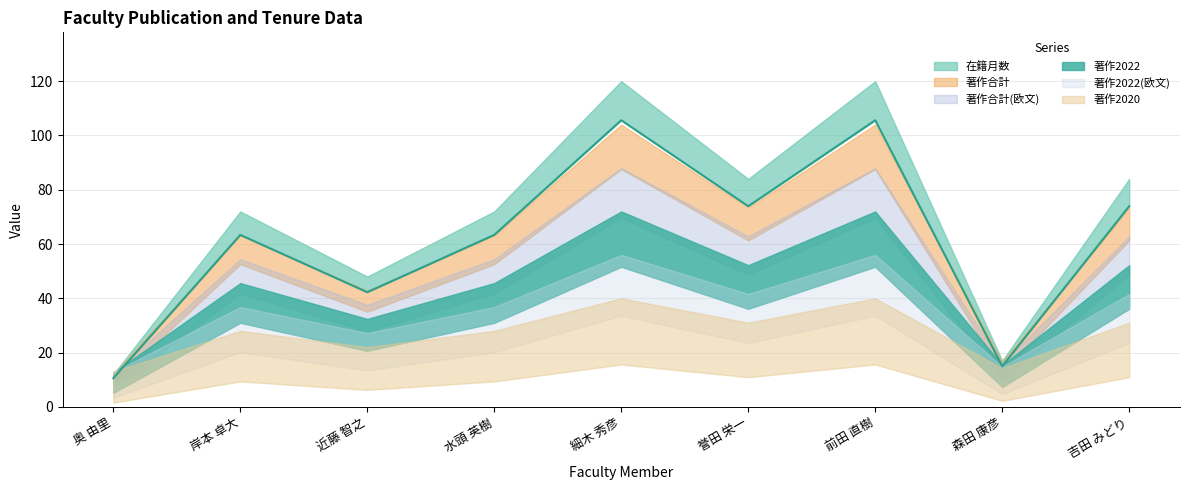

Is it true that 在籍月数 equals 27 at 岸本 卓大?

False